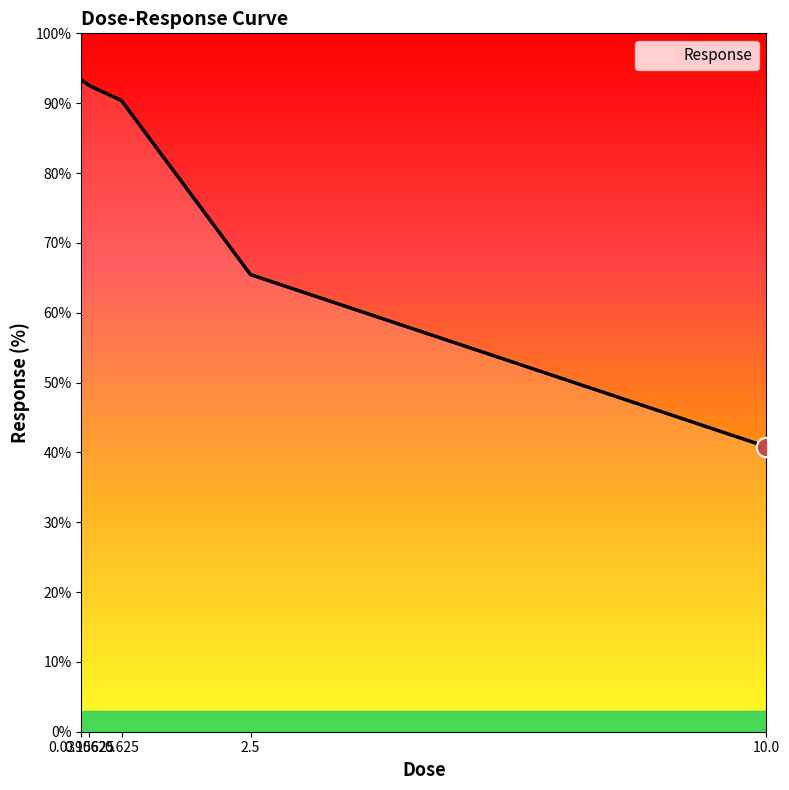

List the labels in order of value, largest first.

0.0390625, 0.15625, 0.625, 2.5, 10.0